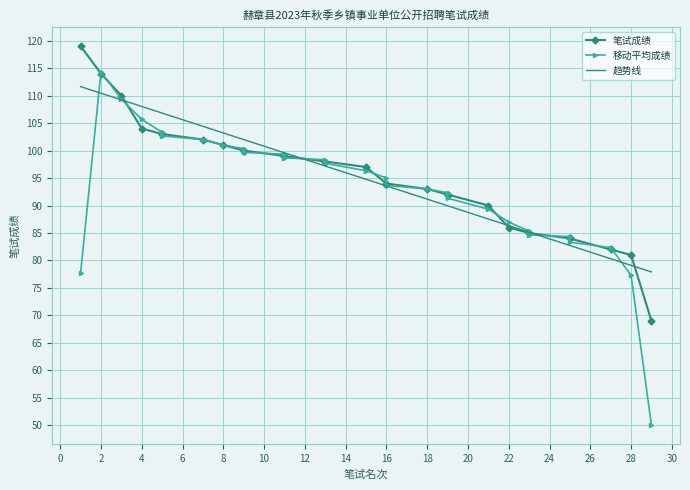

What is the smallest value displayed?

69